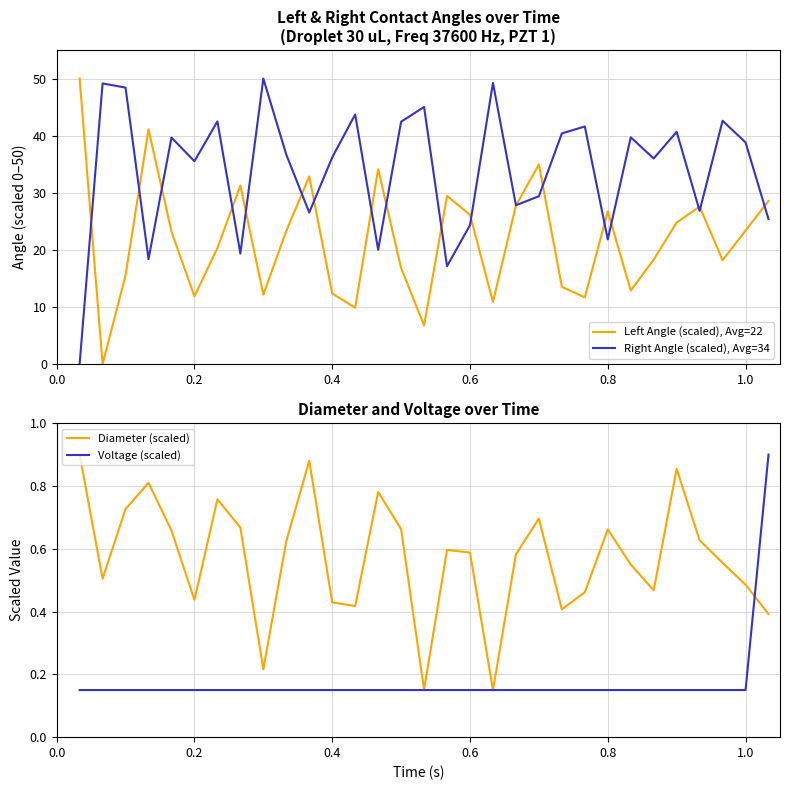

Reading left to right, list all the values displayed in this chart.

Left Angle (scaled), Avg=22: 50.0	0.0	15.5	41.1	23.2	11.8	20.3	31.3	12.1	23.3	32.8	12.4	9.9	34.1	16.8	6.7	29.4	26.1	10.9	27.8	35.0	13.5	11.7	26.7	12.9	18.3	24.8	27.6	18.2	23.4	28.6
Right Angle (scaled), Avg=34: 0.0	49.1	48.4	18.4	39.7	35.5	42.5	19.4	50.0	36.7	26.5	36.2	43.7	20.0	42.4	45.0	17.1	24.3	49.2	27.8	29.4	40.4	41.6	21.8	39.7	36.0	40.7	26.8	42.6	38.8	25.4
Diameter (scaled): 0.9	0.5	0.7	0.8	0.7	0.4	0.8	0.7	0.2	0.6	0.9	0.4	0.4	0.8	0.7	0.2	0.6	0.6	0.1	0.6	0.7	0.4	0.5	0.7	0.5	0.5	0.9	0.6	0.6	0.5	0.4
Voltage (scaled): 0.1	0.1	0.1	0.1	0.1	0.1	0.1	0.1	0.1	0.1	0.1	0.1	0.1	0.1	0.1	0.1	0.1	0.1	0.1	0.1	0.1	0.1	0.1	0.1	0.1	0.1	0.1	0.1	0.1	0.1	0.9